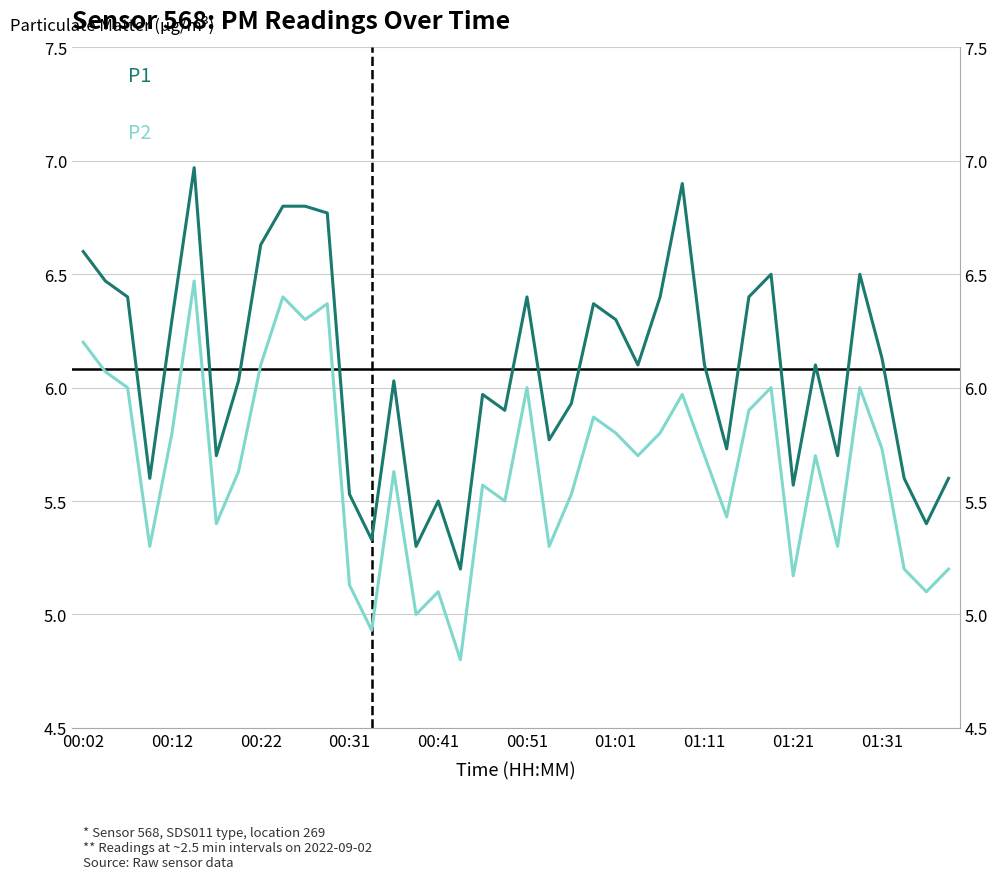

True or false: P2 and P1 cross at least once.

False